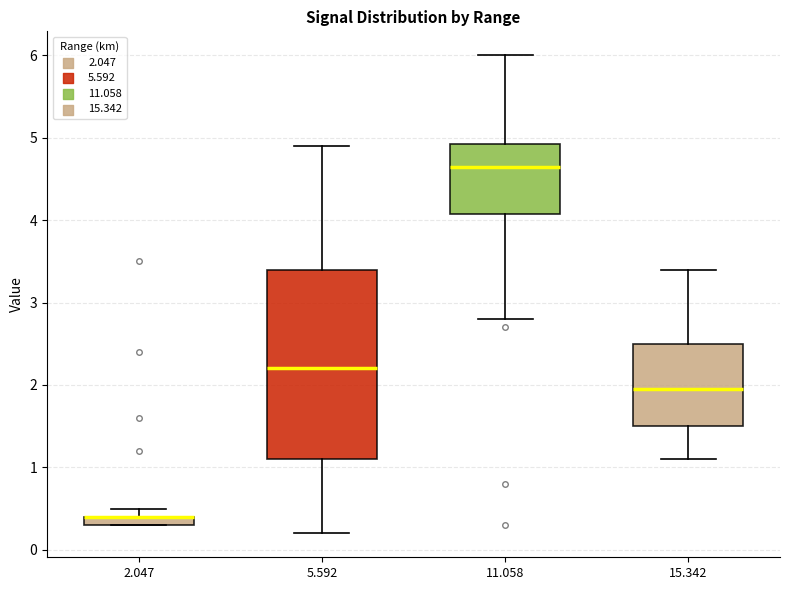

Where is the upper edge of the box at x = 15.342 on the y-axis? The values are not printed on the chart, so give them approximately, as read against the axis.

2.5